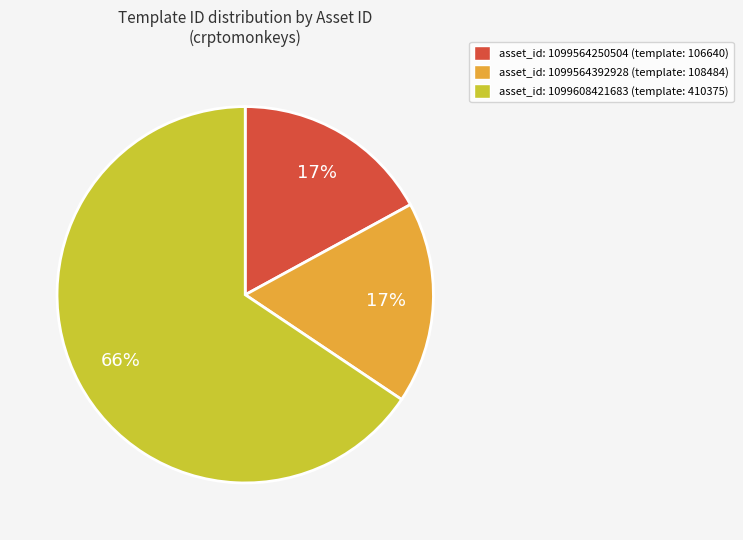

To the nearest percent, what is the difference between the largest and smallest slice percentages?

49%